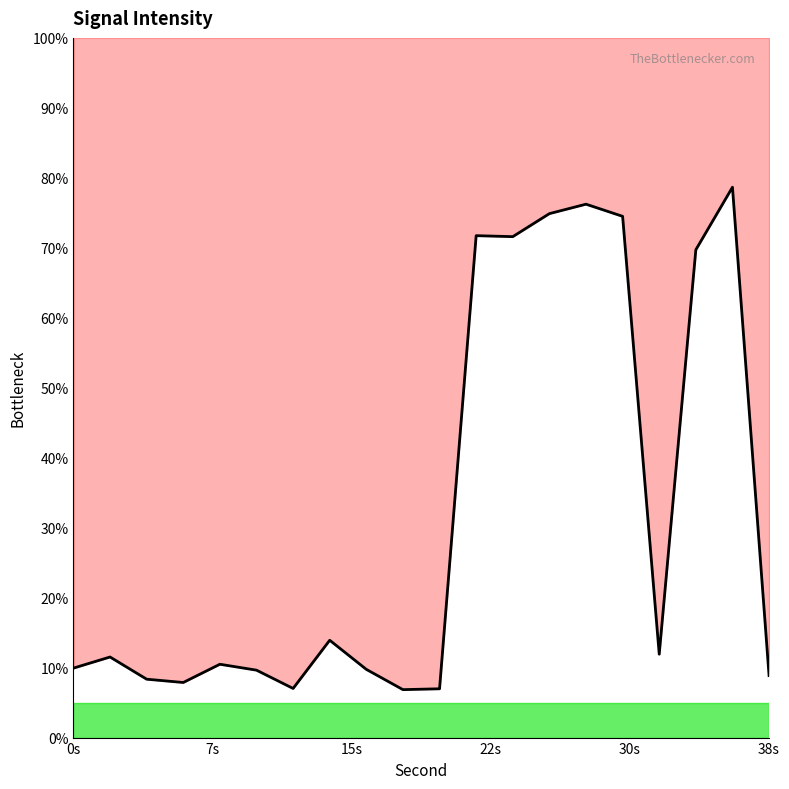

What is the difference between the second highest and second lowest values?

69.3